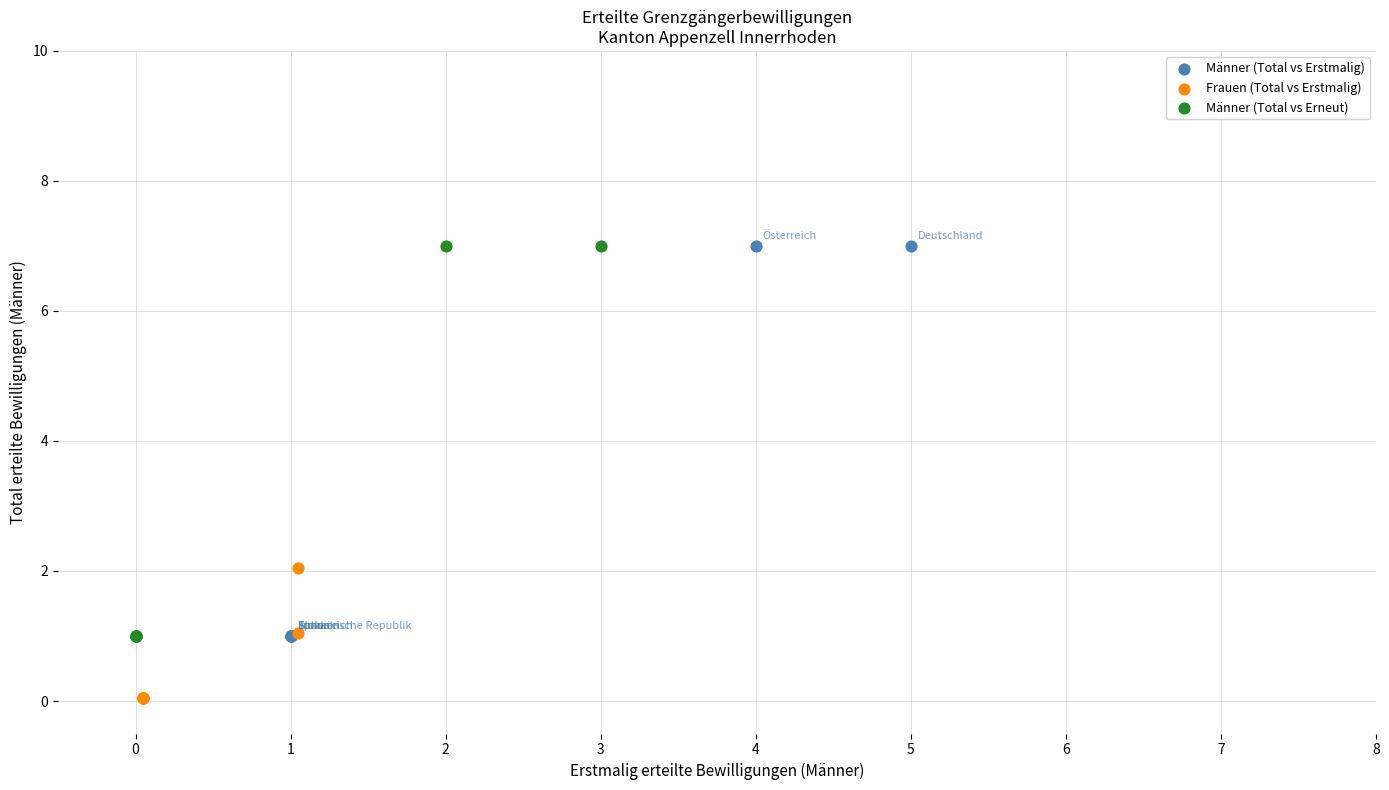

What are all the series names shown in the legend?

Männer (Total vs Erstmalig), Frauen (Total vs Erstmalig), Männer (Total vs Erneut)